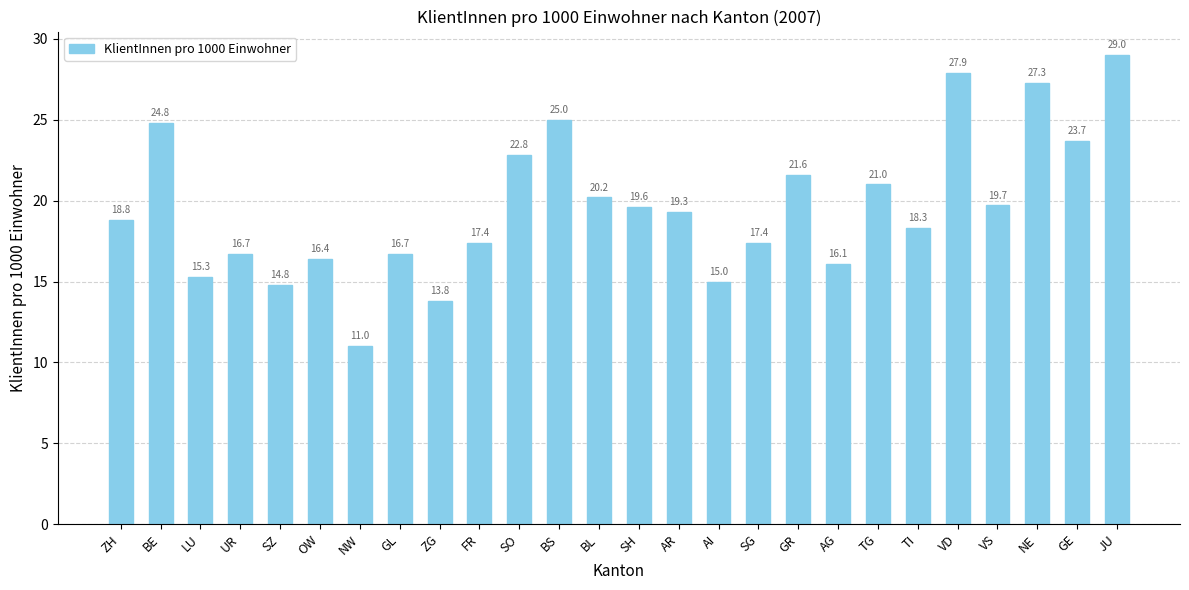

True or false: the data shows 5.7 at SO.

False